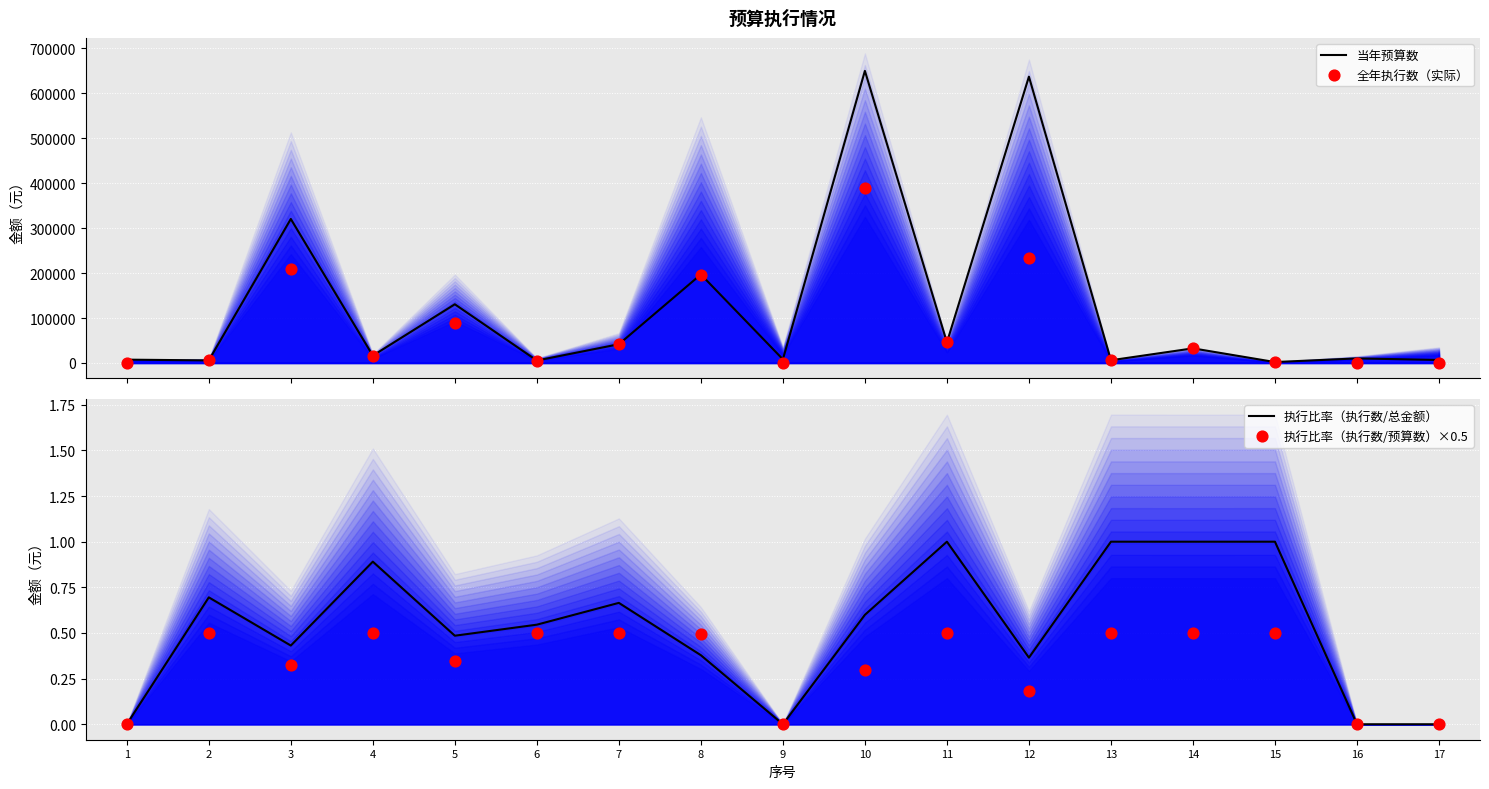

Which series has the largest Y range (max minus min)?

当年预算数